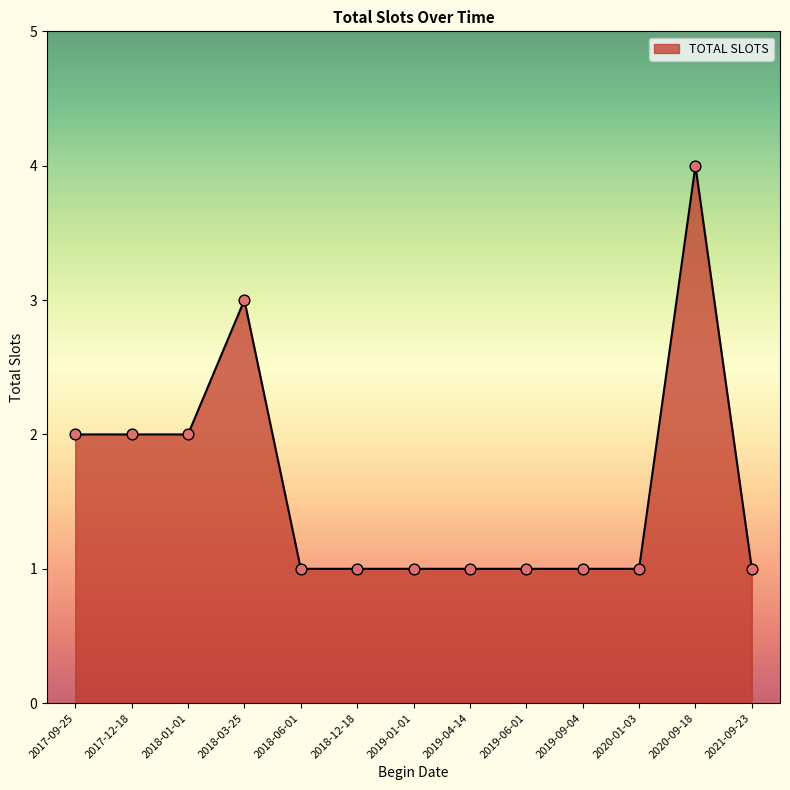

What is the change in value from 2019-06-01 to 2020-09-18?

+3